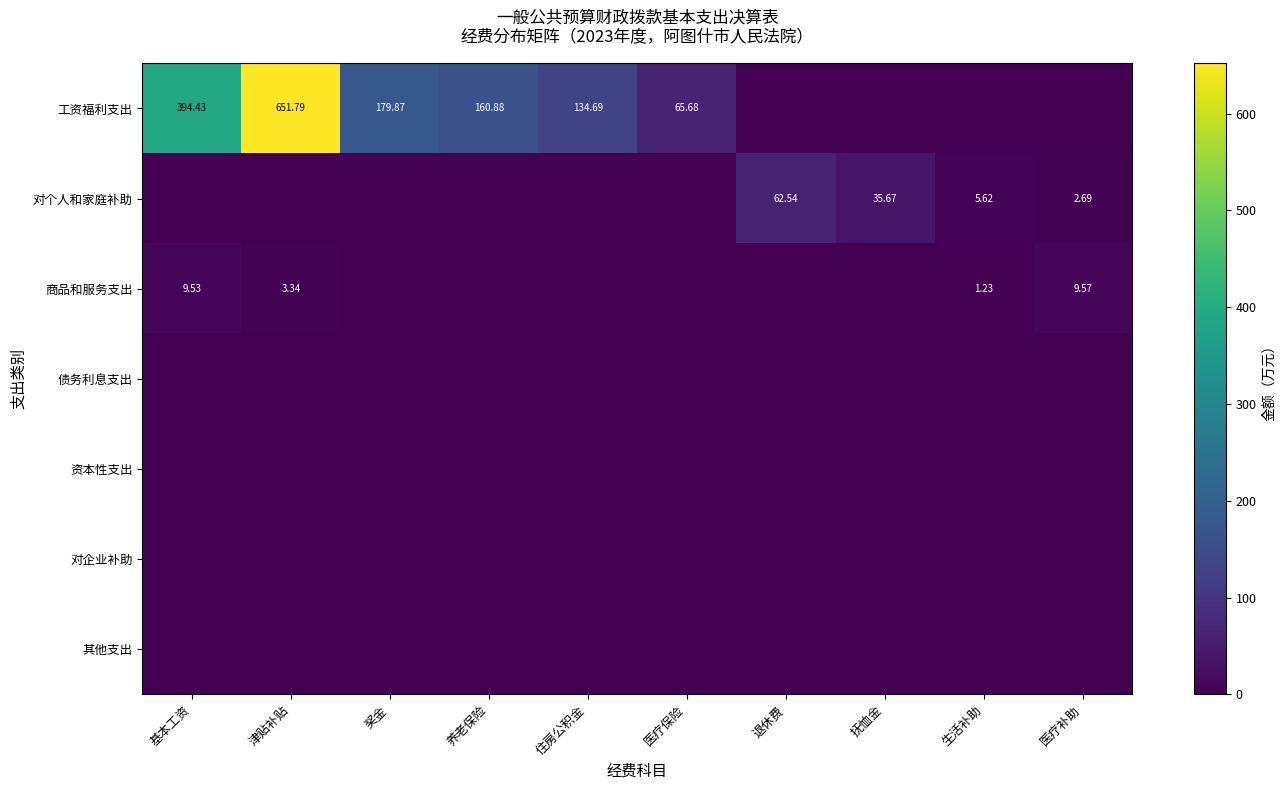

At 抚恤金, list the series in order from largest to smallest.

对个人和家庭补助, 工资福利支出, 商品和服务支出, 债务利息支出, 资本性支出, 对企业补助, 其他支出